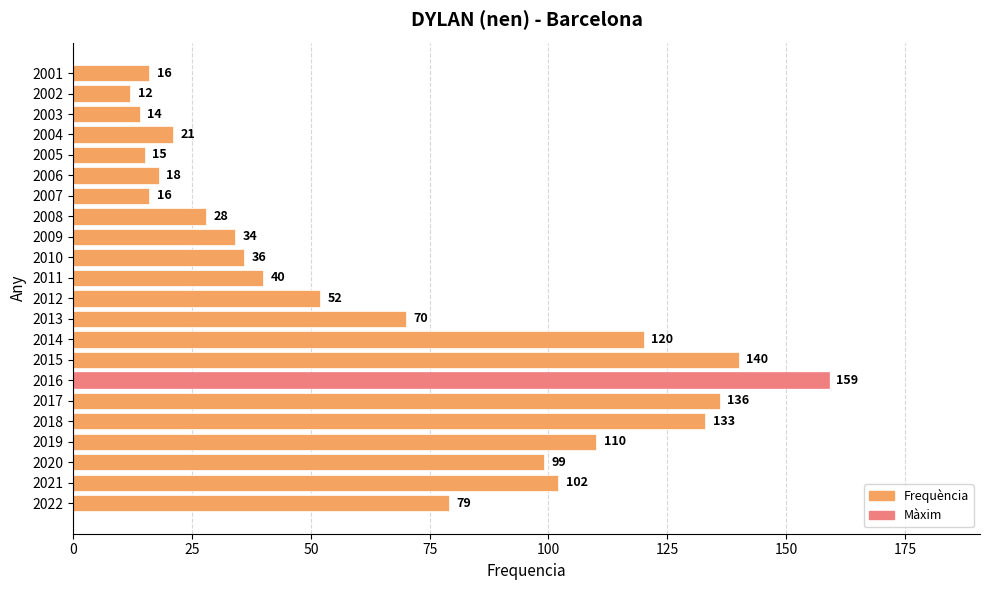

What is the approximate value at 2003?

14